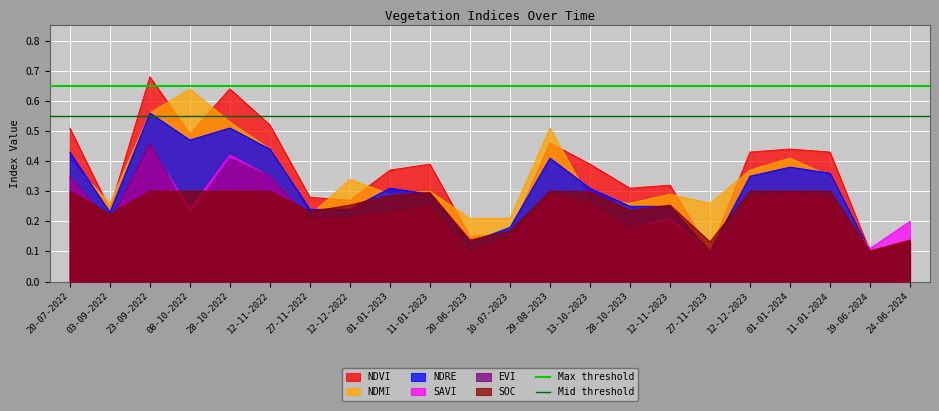

Does the chart display data point markers on the line(s)?

No